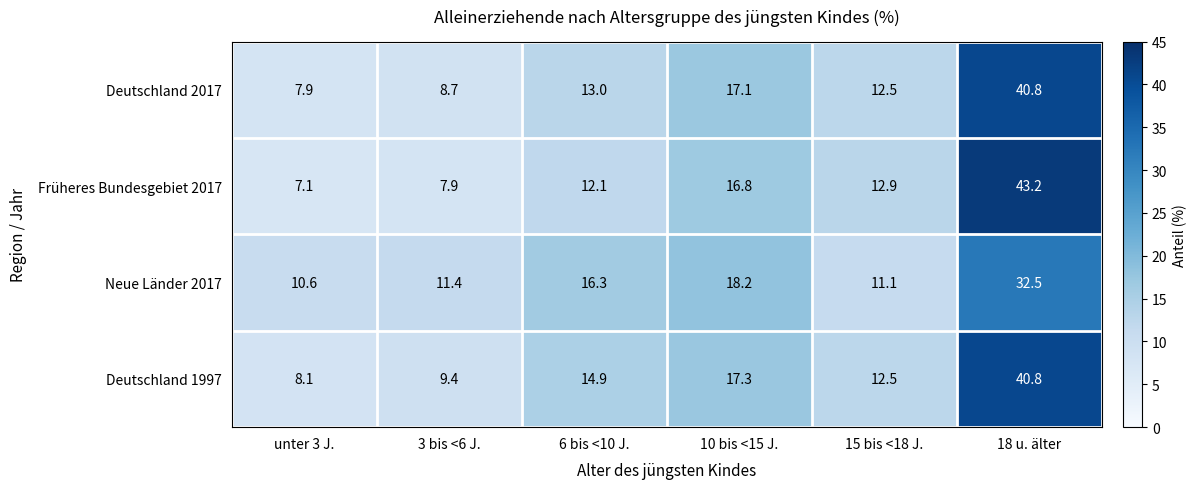

Reading right to left, extract all data points from this chart.

Deutschland 2017: 40.8	12.5	17.1	13.0	8.7	7.9
Früheres Bundesgebiet 2017: 43.2	12.9	16.8	12.1	7.9	7.1
Neue Länder 2017: 32.5	11.1	18.2	16.3	11.4	10.6
Deutschland 1997: 40.8	12.5	17.3	14.9	9.4	8.1